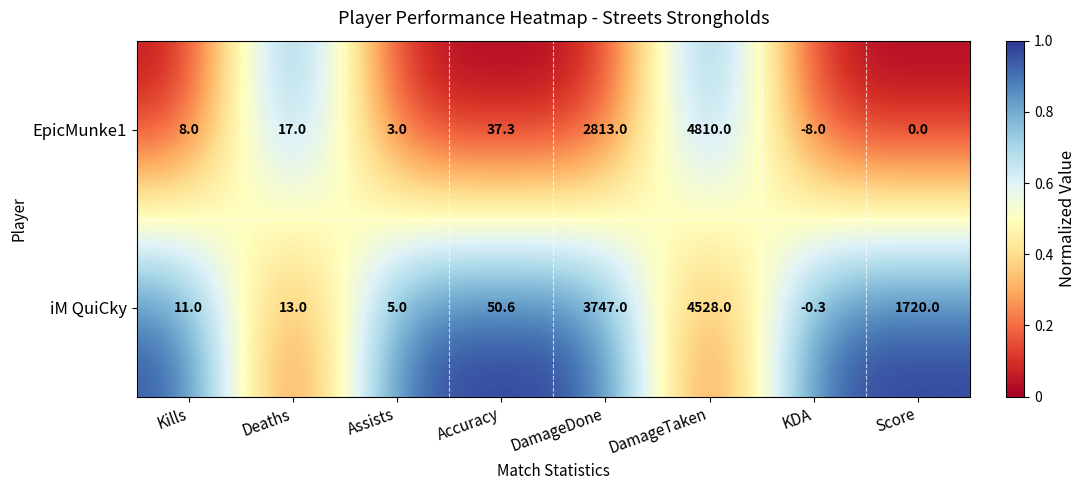

What is the maximum value shown in the chart?

4810.0